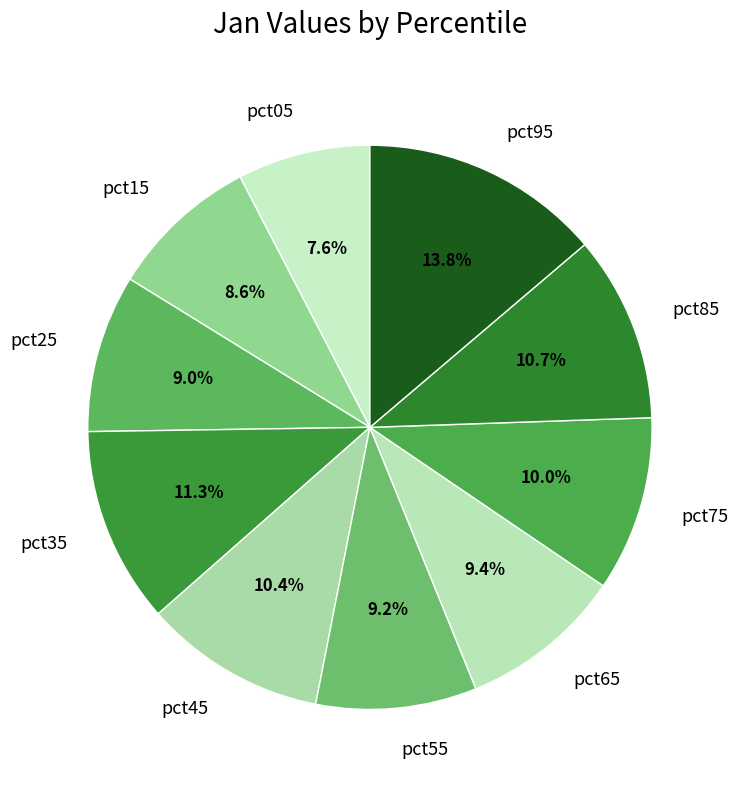

Does pct35 account for over 50% of the chart?

No